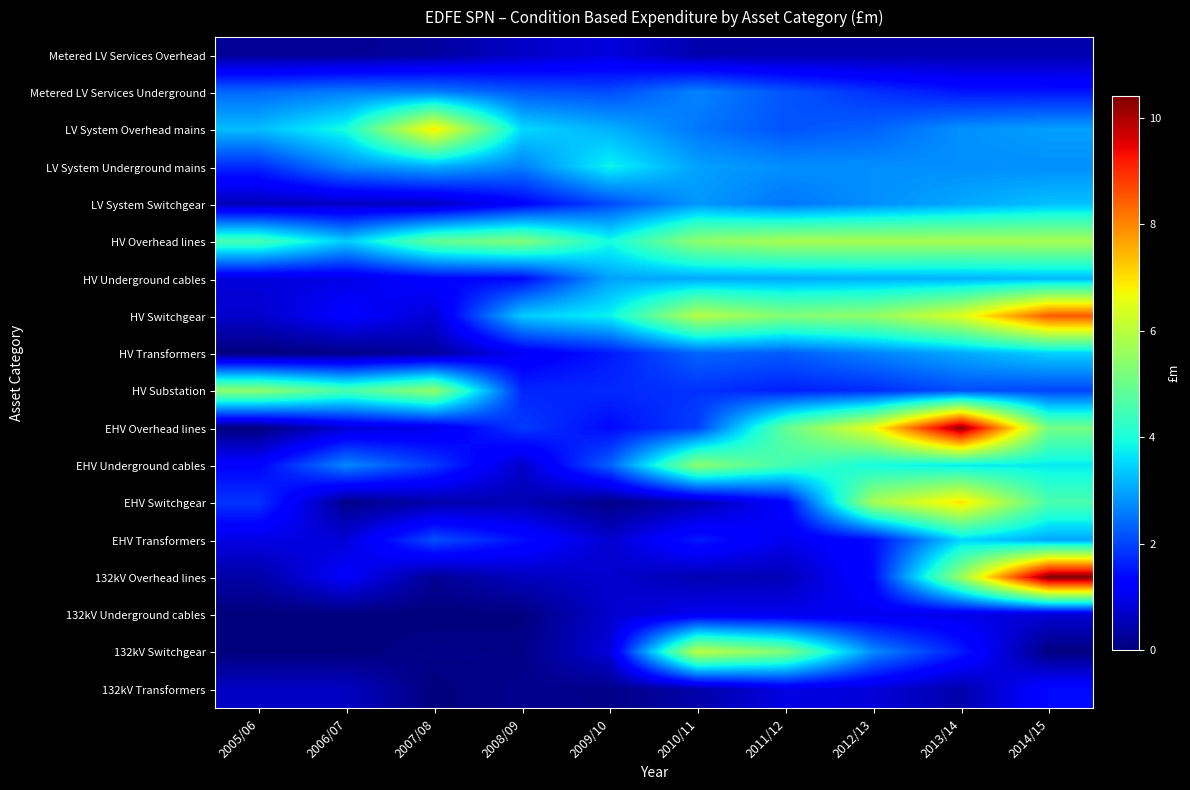

Reading left to right, transcribe all the data shown in this chart.

Metered LV Services Overhead: 2005/06=0.2	2006/07=0.2	2007/08=0.3	2008/09=0.7	2009/10=0.9	2010/11=0.4	2011/12=0.4	2012/13=0.4	2013/14=0.4	2014/15=0.4
Metered LV Services Underground: 2005/06=2.4	2006/07=2.6	2007/08=2.6	2008/09=2.2	2009/10=2.1	2010/11=2.7	2011/12=2.2	2012/13=1.8	2013/14=1.5	2014/15=1.5
LV System Overhead mains: 2005/06=3.2	2006/07=4.0	2007/08=6.9	2008/09=3.5	2009/10=3.1	2010/11=2.5	2011/12=2.2	2012/13=2.3	2013/14=2.8	2014/15=2.9
LV System Underground mains: 2005/06=1.7	2006/07=2.7	2007/08=3.1	2008/09=2.6	2009/10=3.8	2010/11=3.0	2011/12=2.8	2012/13=2.8	2013/14=2.8	2014/15=2.8
LV System Switchgear: 2005/06=0.5	2006/07=0.6	2007/08=0.6	2008/09=1.3	2009/10=2.1	2010/11=2.9	2011/12=2.5	2012/13=2.8	2013/14=3.0	2014/15=3.3
HV Overhead lines: 2005/06=4.5	2006/07=3.4	2007/08=4.9	2008/09=5.3	2009/10=3.9	2010/11=5.5	2011/12=5.8	2012/13=5.8	2013/14=5.8	2014/15=5.8
HV Underground cables: 2005/06=0.9	2006/07=0.9	2007/08=1.3	2008/09=1.4	2009/10=3.0	2010/11=3.0	2011/12=3.1	2012/13=3.1	2013/14=3.1	2014/15=3.2
HV Switchgear: 2005/06=0.7	2006/07=1.2	2007/08=0.8	2008/09=3.4	2009/10=3.8	2010/11=5.9	2011/12=5.3	2012/13=5.5	2013/14=6.4	2014/15=8.5
HV Transformers: 2005/06=0.0	2006/07=0.1	2007/08=0.3	2008/09=1.1	2009/10=1.5	2010/11=2.3	2011/12=2.2	2012/13=2.6	2013/14=3.0	2014/15=3.4
HV Substation: 2005/06=5.5	2006/07=4.6	2007/08=5.5	2008/09=1.7	2009/10=1.7	2010/11=1.8	2011/12=1.6	2012/13=1.7	2013/14=2.1	2014/15=2.0
EHV Overhead lines: 2005/06=0.0	2006/07=0.8	2007/08=1.0	2008/09=1.9	2009/10=1.4	2010/11=2.0	2011/12=4.9	2012/13=6.6	2013/14=10.3	2014/15=5.1
EHV Underground cables: 2005/06=1.3	2006/07=2.7	2007/08=1.9	2008/09=0.7	2009/10=2.3	2010/11=5.4	2011/12=4.5	2012/13=3.9	2013/14=3.7	2014/15=3.7
EHV Switchgear: 2005/06=1.8	2006/07=0.1	2007/08=0.4	2008/09=0.5	2009/10=0.1	2010/11=0.5	2011/12=1.3	2012/13=5.7	2013/14=7.0	2014/15=4.6
EHV Transformers: 2005/06=0.9	2006/07=0.8	2007/08=2.1	2008/09=1.5	2009/10=0.7	2010/11=1.6	2011/12=1.0	2012/13=1.4	2013/14=3.5	2014/15=3.0
132kV Overhead lines: 2005/06=0.4	2006/07=1.2	2007/08=0.2	2008/09=0.6	2009/10=0.7	2010/11=0.5	2011/12=0.5	2012/13=1.4	2013/14=5.6	2014/15=10.4
132kV Underground cables: 2005/06=0.0	2006/07=0.0	2007/08=0.0	2008/09=0.0	2009/10=0.7	2010/11=1.0	2011/12=1.0	2012/13=1.0	2013/14=1.0	2014/15=0.8
132kV Switchgear: 2005/06=0.0	2006/07=0.0	2007/08=0.1	2008/09=0.1	2009/10=0.8	2010/11=6.0	2011/12=5.2	2012/13=2.7	2013/14=1.6	2014/15=0.0
132kV Transformers: 2005/06=0.6	2006/07=0.6	2007/08=0.0	2008/09=0.2	2009/10=0.1	2010/11=0.4	2011/12=0.9	2012/13=0.8	2013/14=0.4	2014/15=1.4